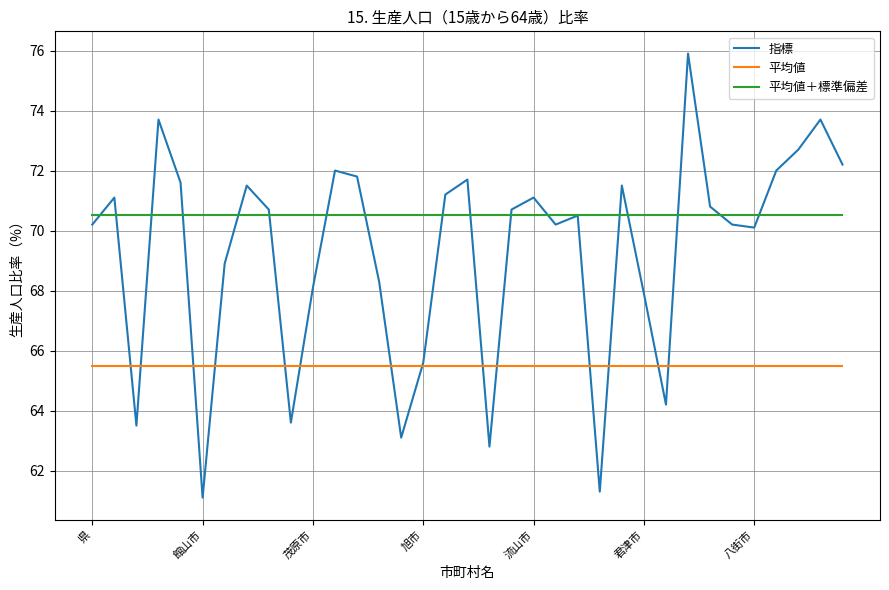

List the series in order of their overall mean, lowest first.

平均値, 指標, 平均値＋標準偏差